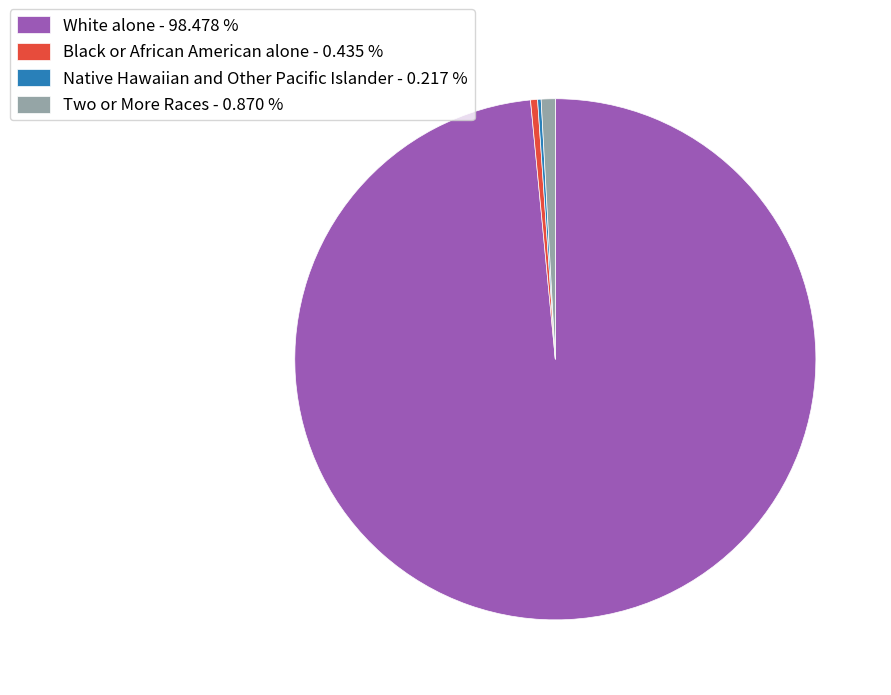

What is the largest slice in the pie chart?

White alone - 98.478 %